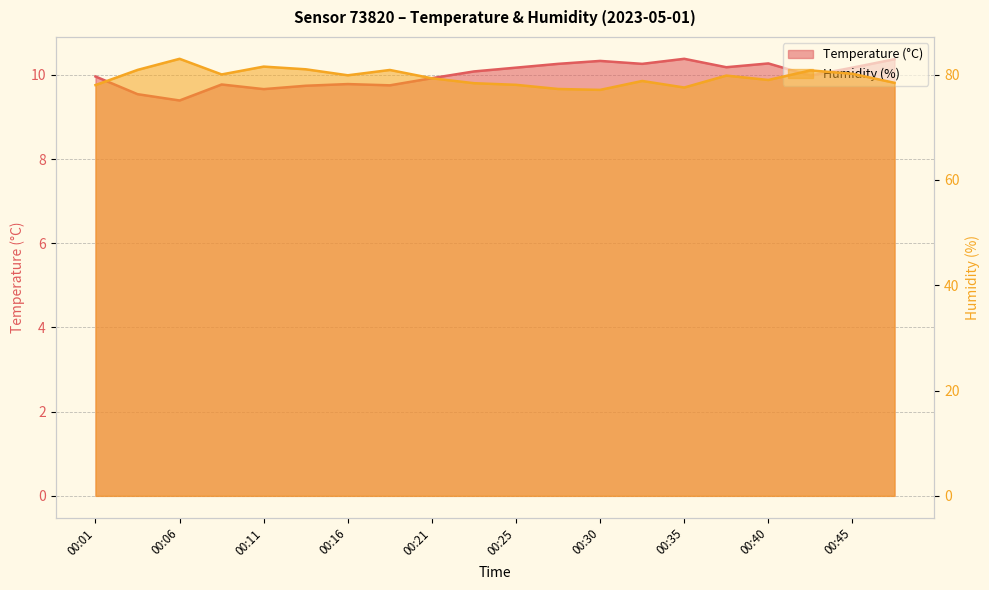

Count the number of data series in this chart.

2